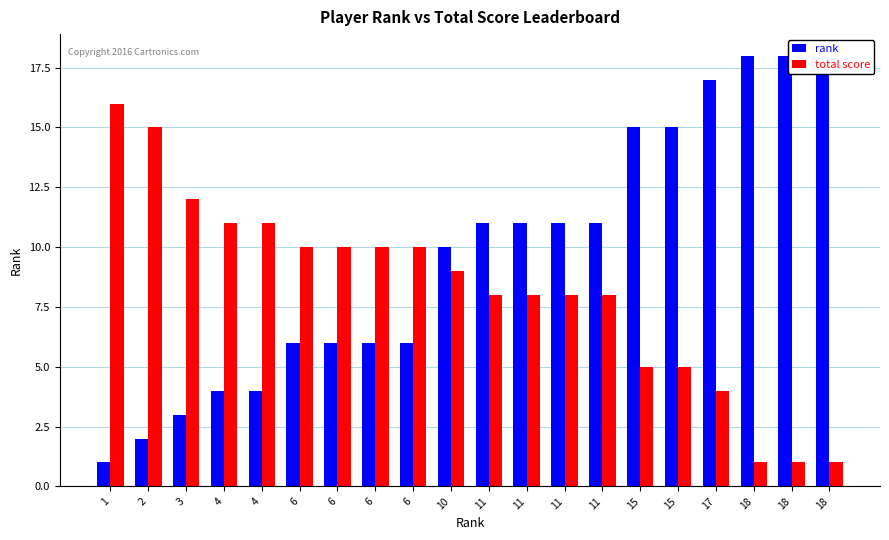

Rank the categories by rank value from lowest to highest.

1, 2, 3, 4, 4, 6, 6, 6, 6, 10, 11, 11, 11, 11, 15, 15, 17, 18, 18, 18